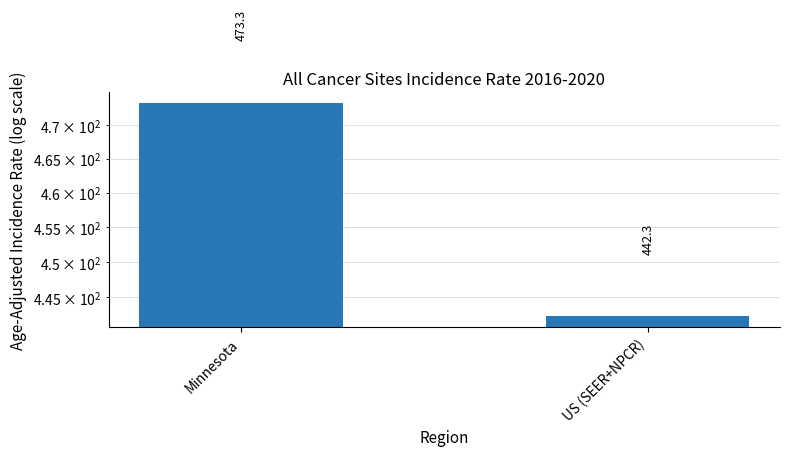

Does the chart contain any negative values?

No